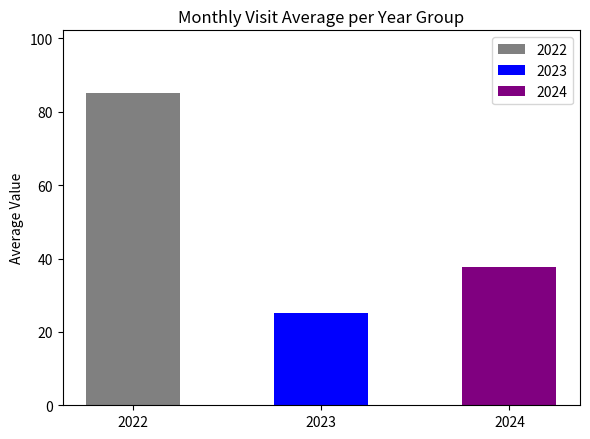

Count the number of categories in the chart.

3